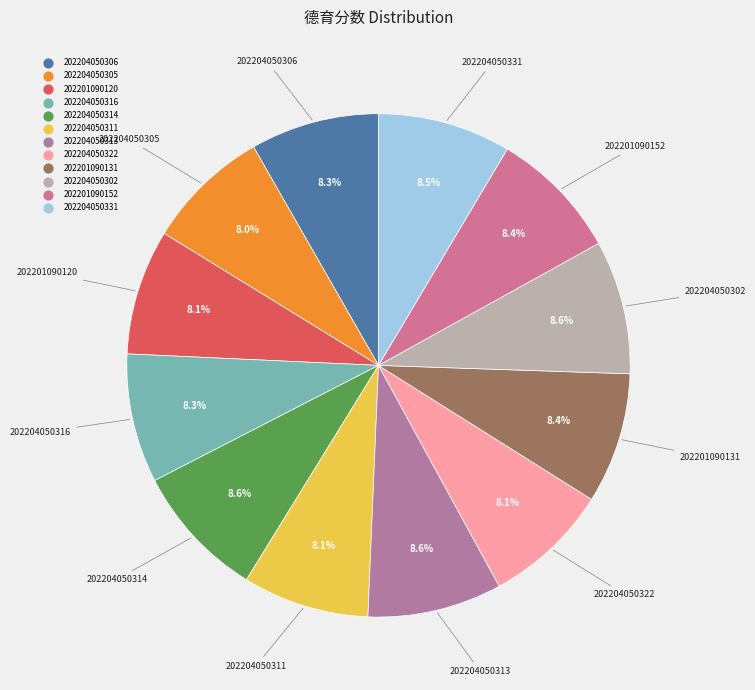

What percentage is the 202204050306 slice, to the nearest percent?

8%